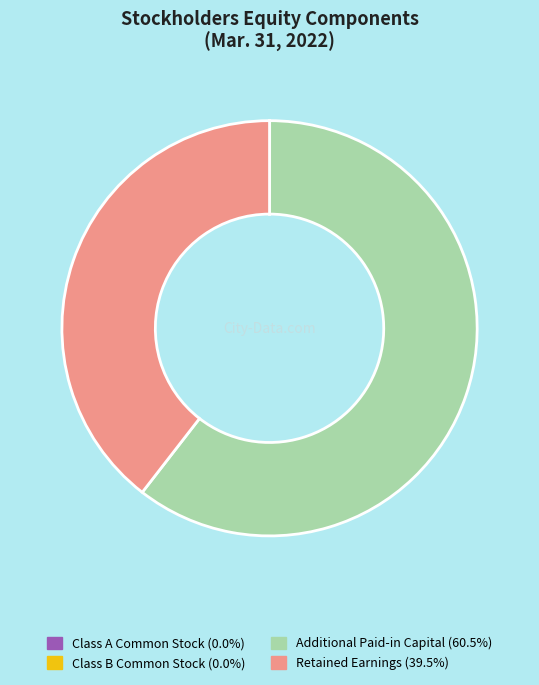

Is there a majority slice in this chart?

Yes